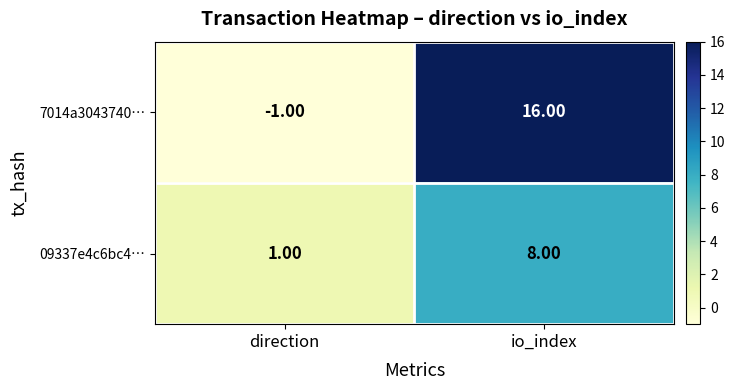

Rank the categories by 09337e4c6bc4… value from lowest to highest.

direction, io_index